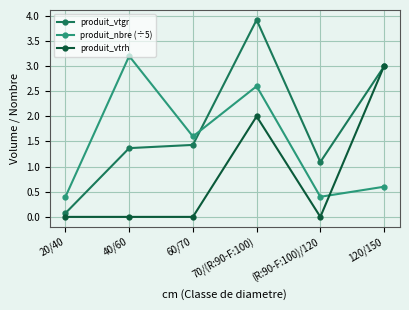

Is this an area chart (filled region under the line)?

No